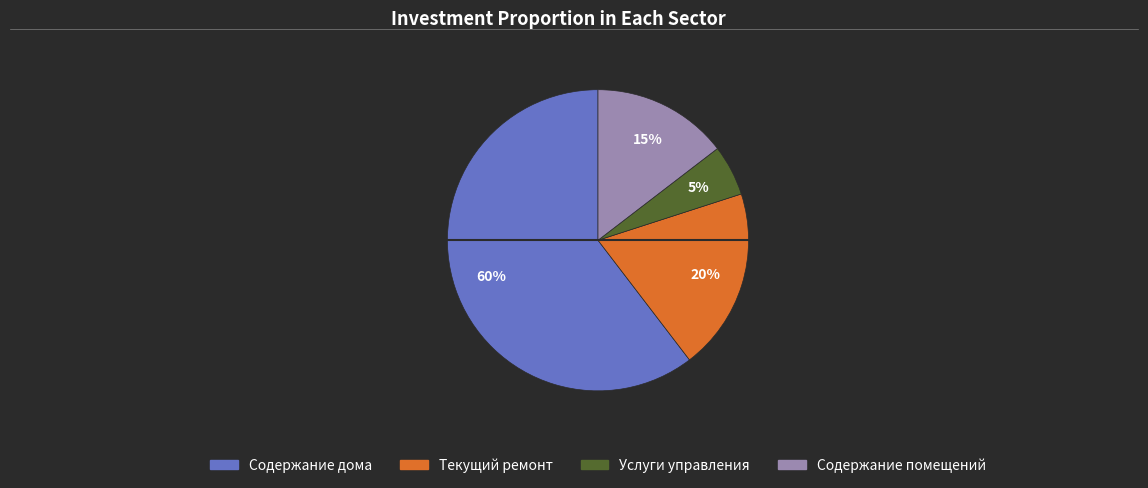

Is Содержание помещений the majority of the pie?

No